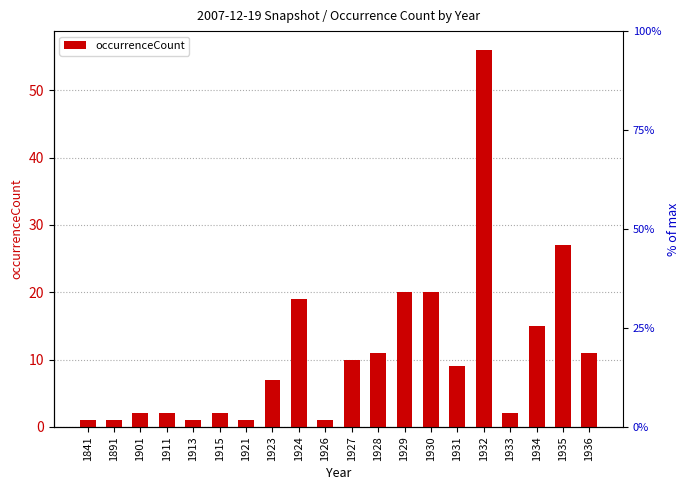

The chart shows a value of 1 at 1891. True or false?

True